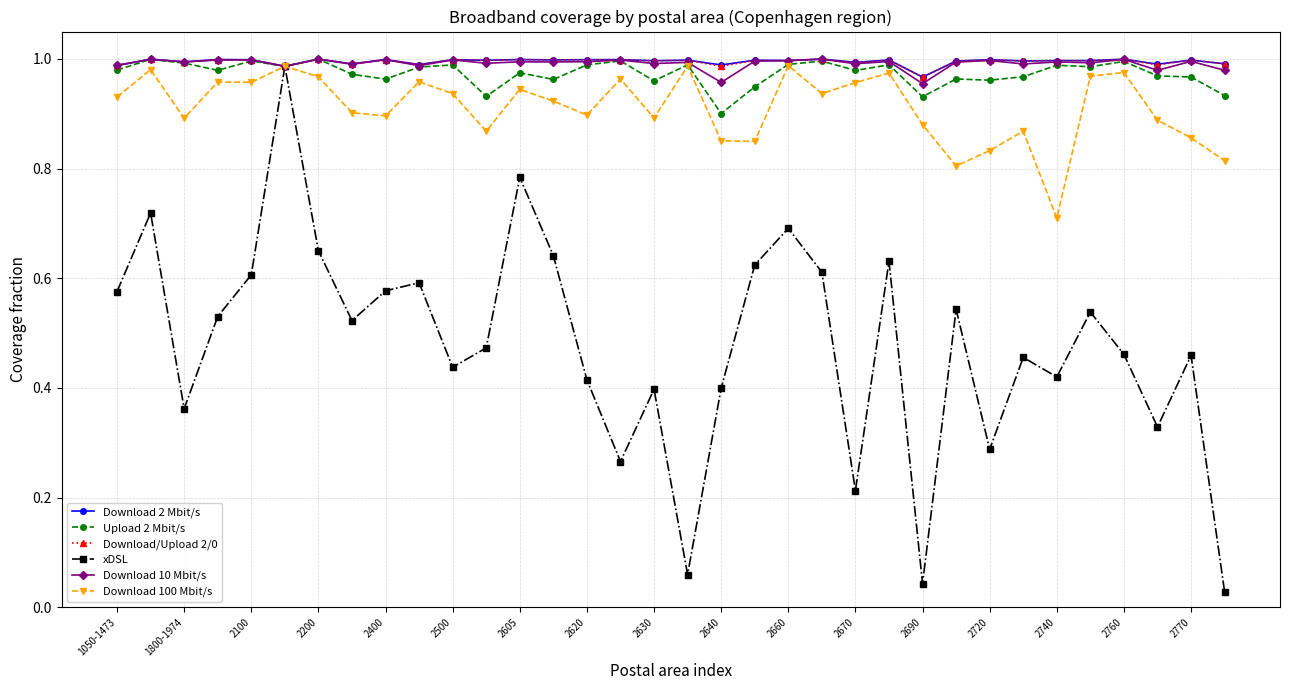

At how many categories does at least one series exceed 0?

34